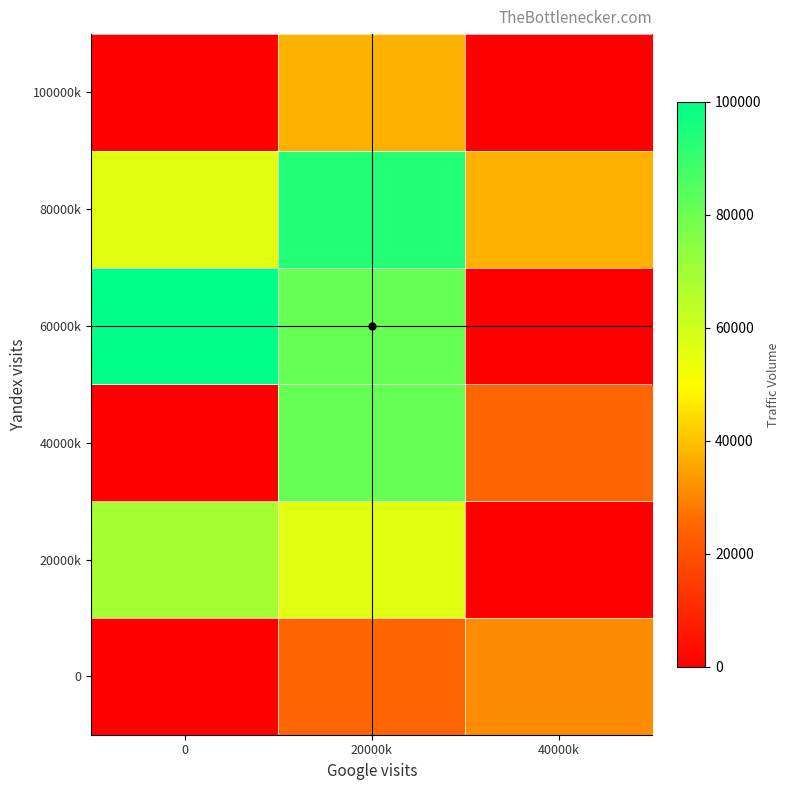

At how many categories does at least one series exceed 90908?

2